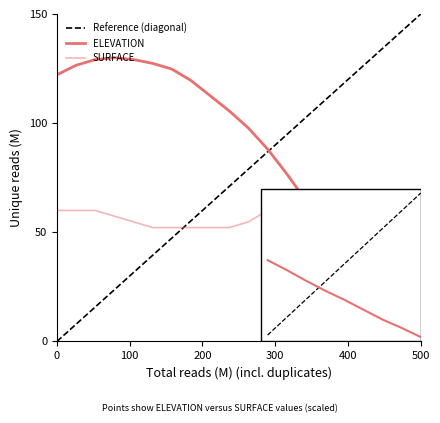

True or false: Reference (diagonal) has a value of 142.3 at 11.

False